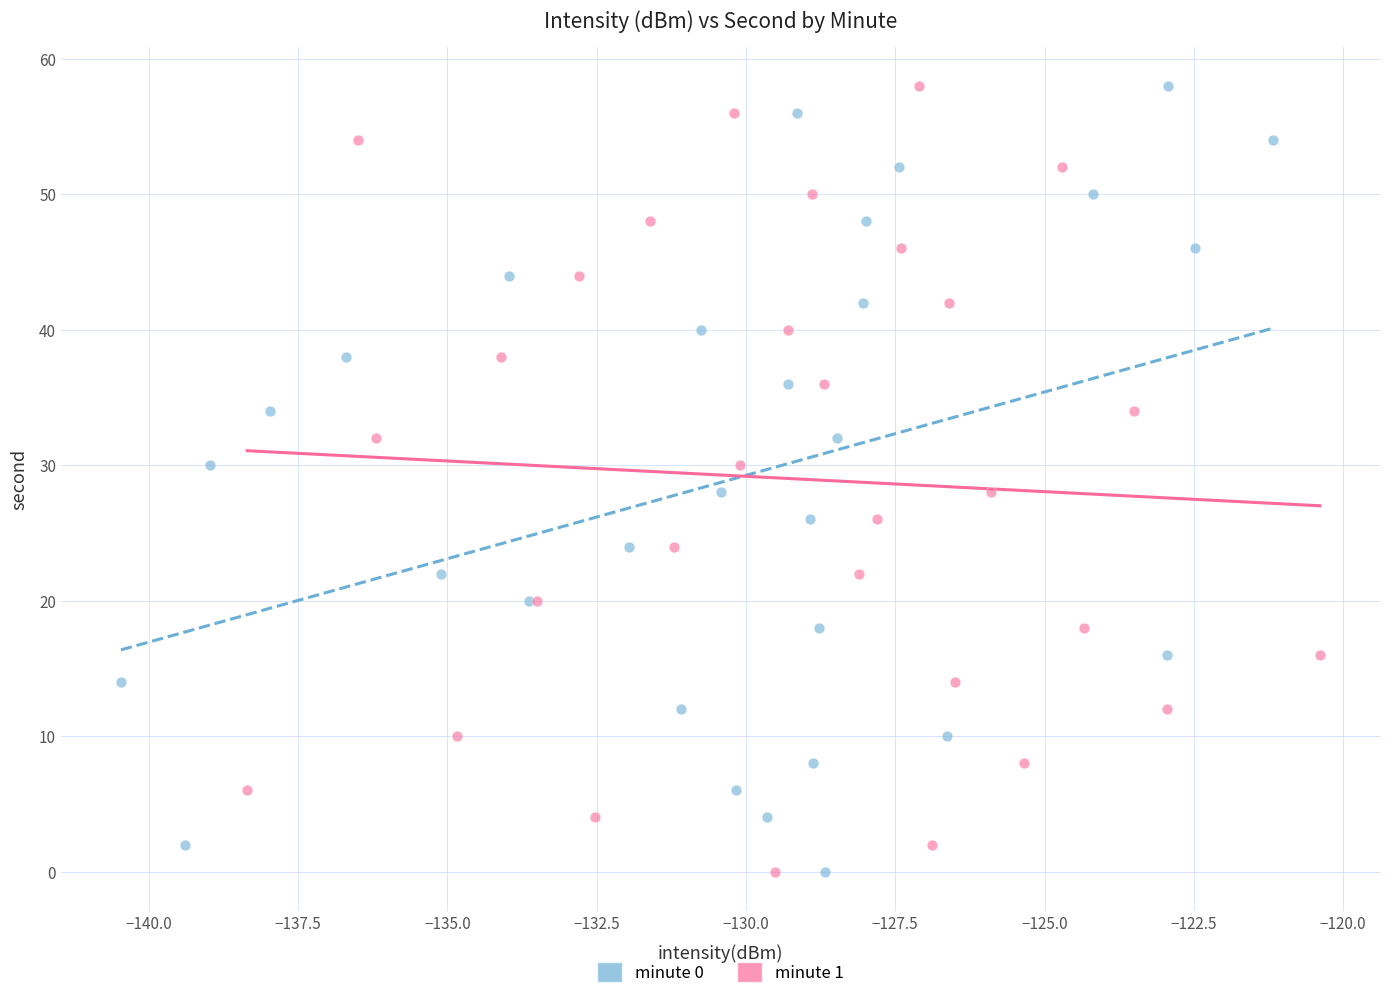

What are all the series names shown in the legend?

minute 0, minute 1